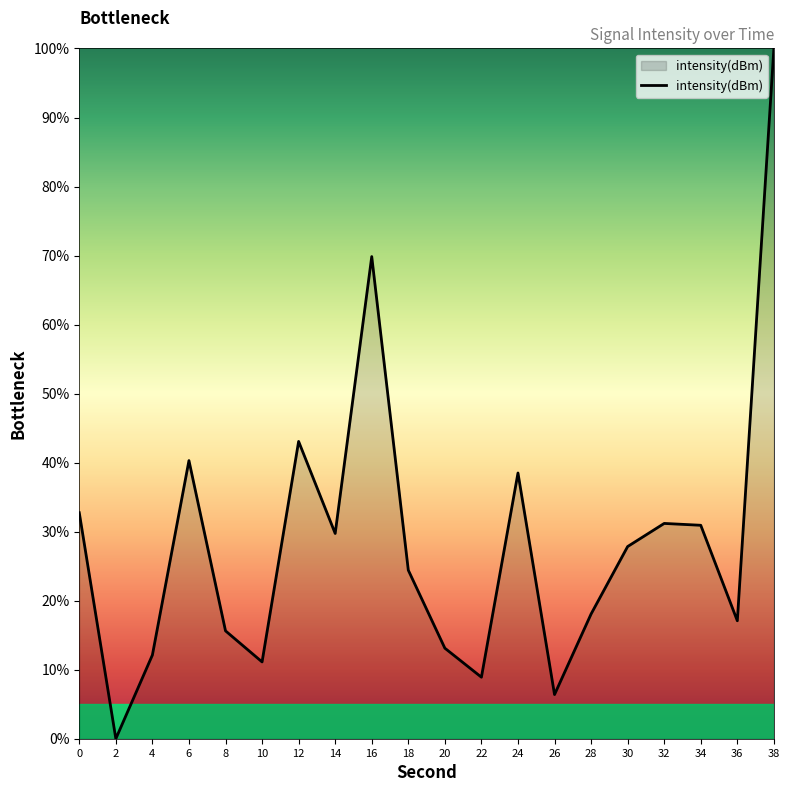

What value does the data have at 16?

69.9